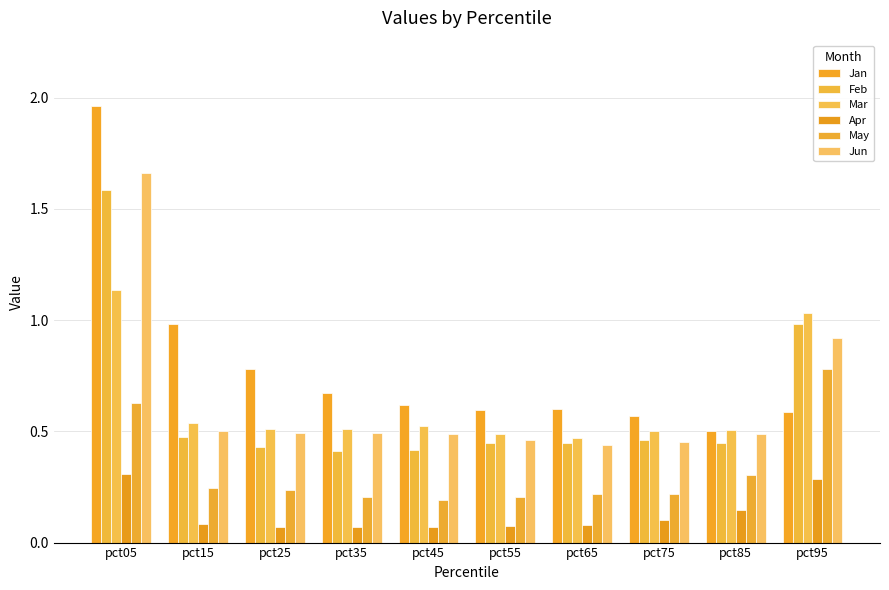

The Jun series shows 0.7 at pct15. True or false?

False